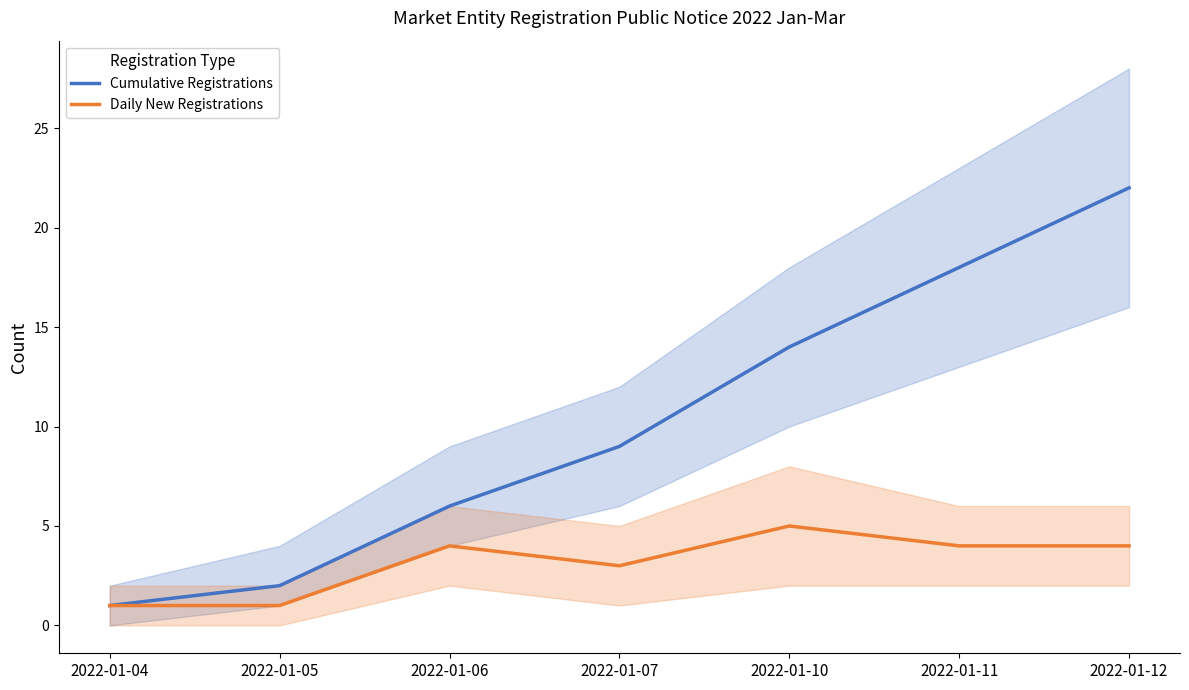

At which label is Daily New Registrations closest to 3?

2022-01-07